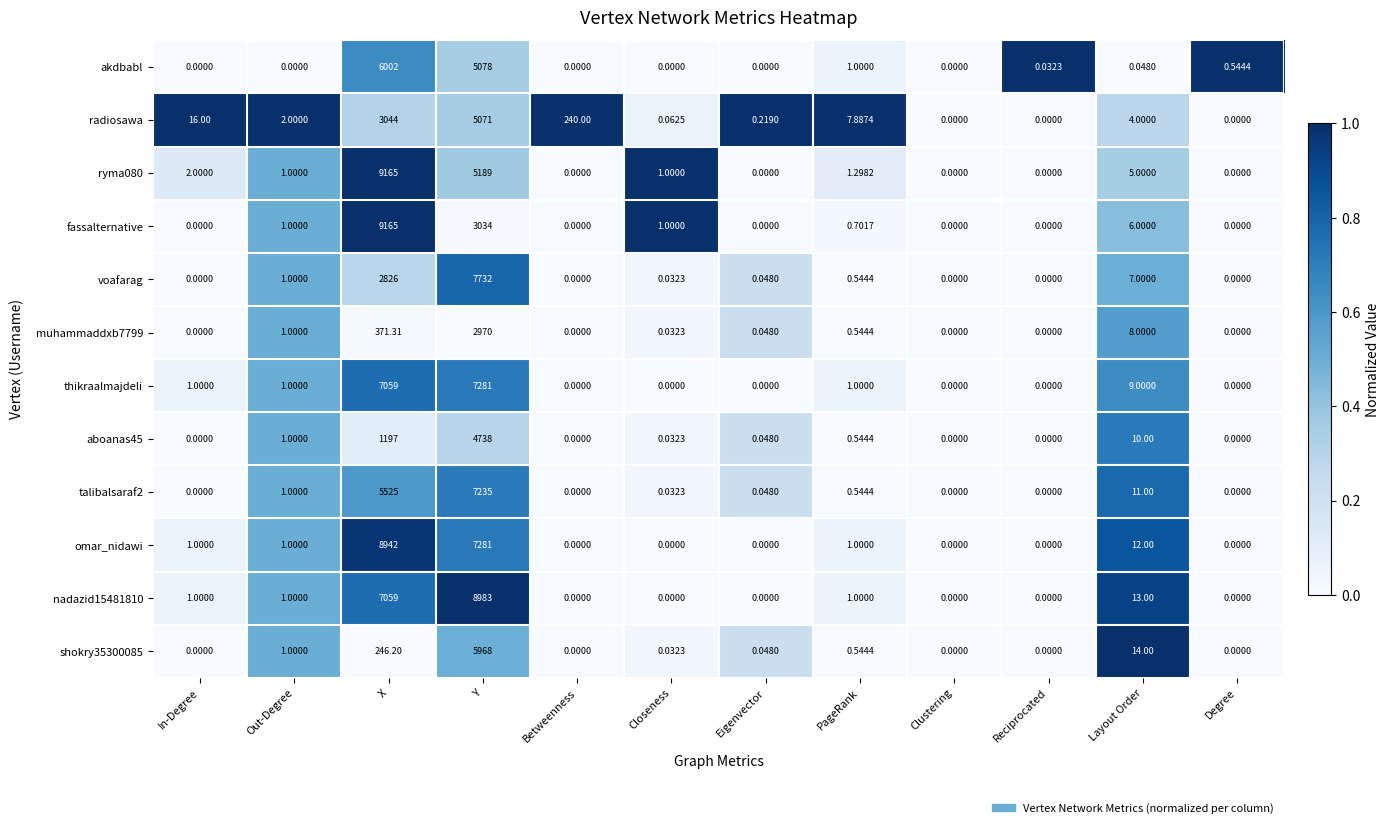

Count the number of data series in this chart.

12